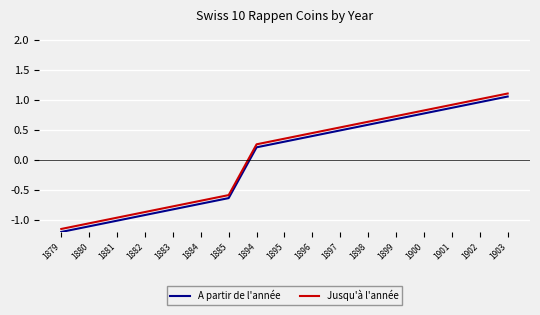

Where does the Jusqu'à l'année series first go above 0?

1894